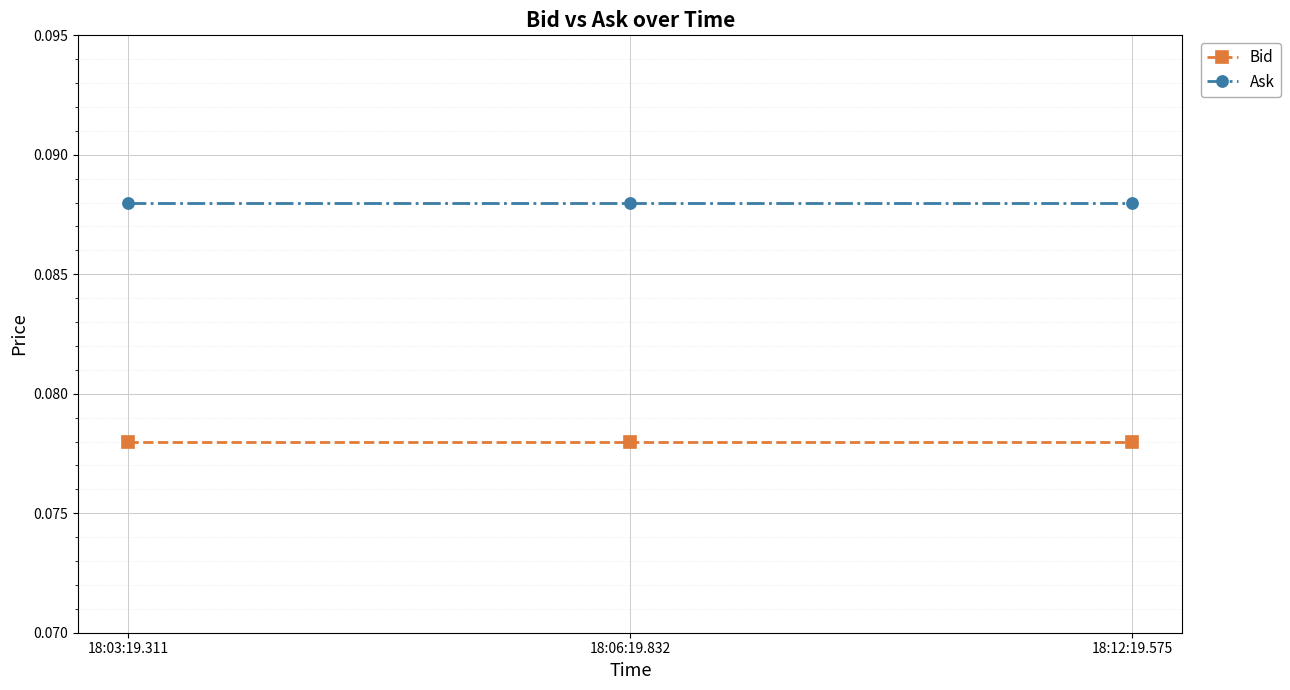

Is it true that Ask equals 0.0 at 18:12:19.575?

False